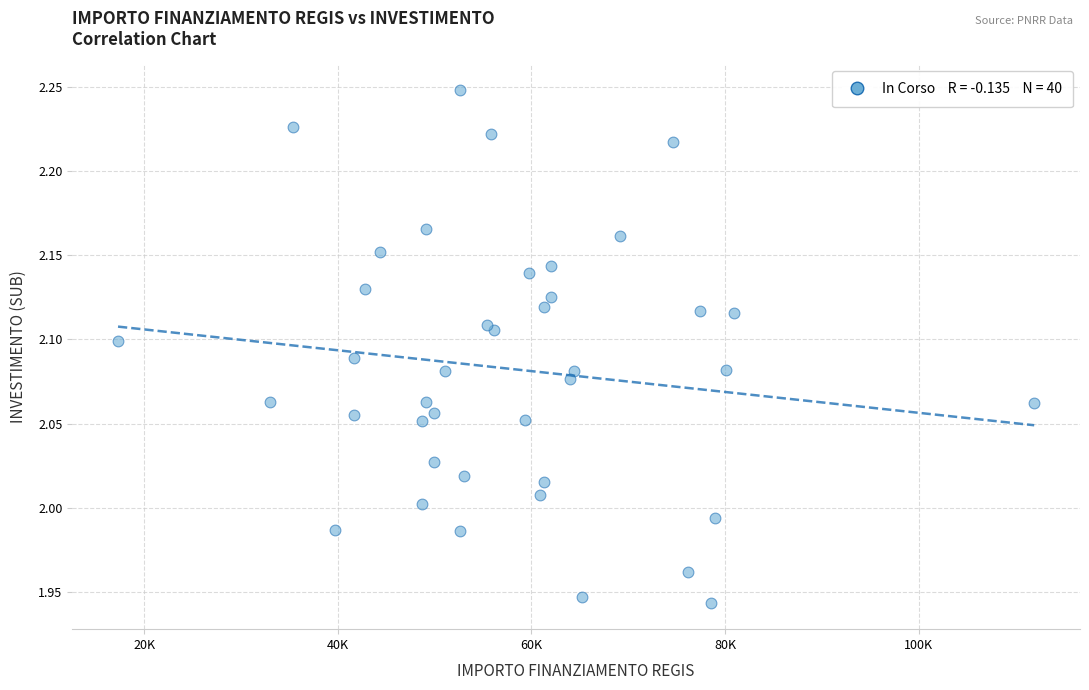

What is the range of X values (max minus min)?

94665.7